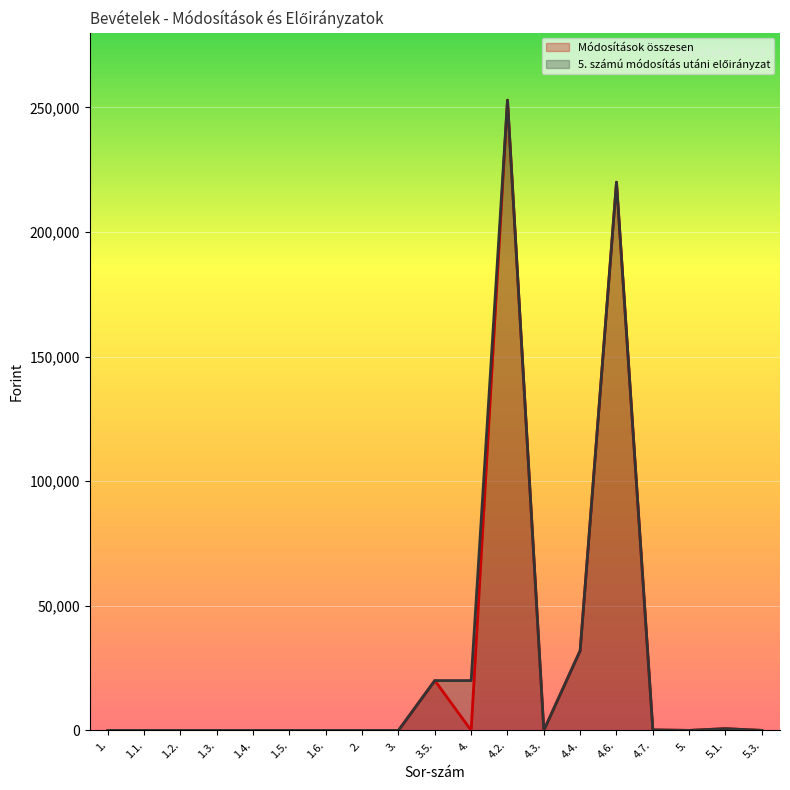

Reading left to right, what are all the values shown in this chart?

Módosítások összesen: 1.=0	1.1.=0	1.2.=0	1.3.=0	1.4.=0	1.5.=0	1.6.=0	2.=0	3.=0	3.5.=20000	4.=0	4.2.=252905	4.3.=0	4.4.=32000	4.6.=220000	4.7.=200	5.=0	5.1.=700	5.3.=5
5. számú módosítás utáni előirányzat: 1.=0	1.1.=0	1.2.=0	1.3.=0	1.4.=0	1.5.=0	1.6.=0	2.=0	3.=0	3.5.=20000	4.=20000	4.2.=252905	4.3.=0	4.4.=32000	4.6.=220000	4.7.=200	5.=0	5.1.=700	5.3.=5